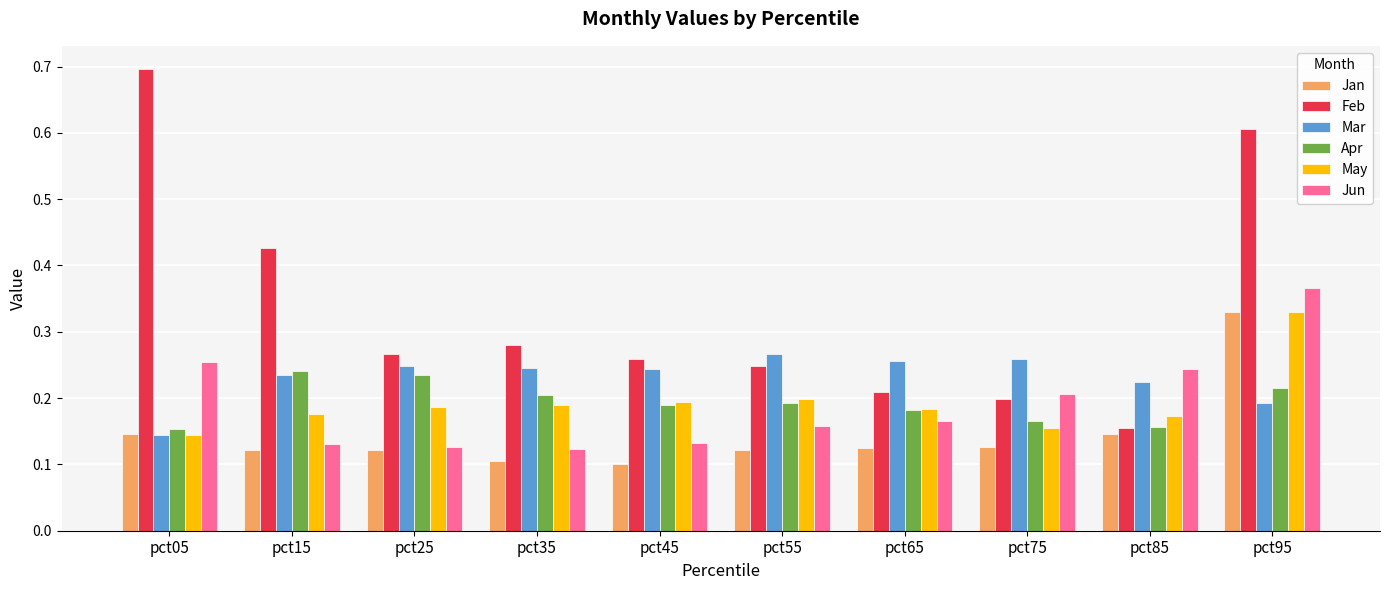

At which label does Feb reach its peak?

pct05